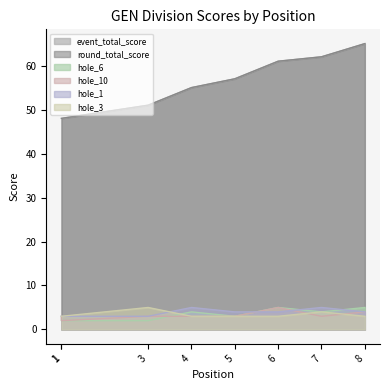

Between 1 and 5, which series saw the biggest shift?

event_total_score